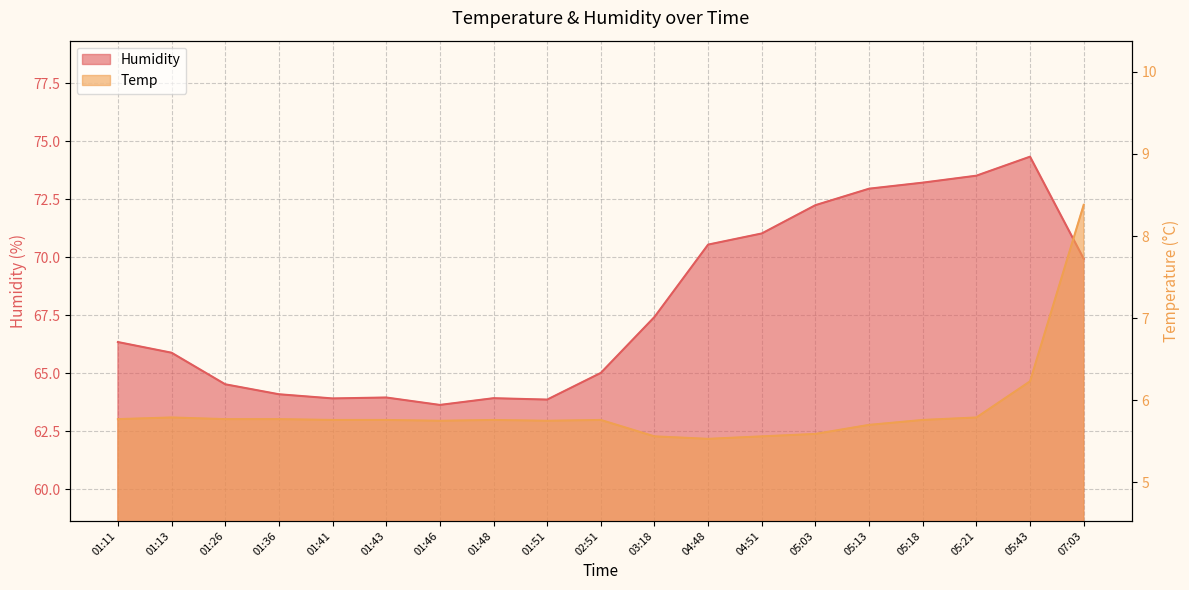

Reading left to right, list all the values displayed in this chart.

Humidity: 01:11=66.3	01:13=65.9	01:26=64.5	01:36=64.1	01:41=63.9	01:43=64.0	01:46=63.6	01:48=63.9	01:51=63.9	02:51=65.0	03:18=67.4	04:48=70.5	04:51=71.0	05:03=72.2	05:13=73.0	05:18=73.2	05:21=73.5	05:43=74.3	07:03=69.9
Temp: 01:11=5.8	01:13=5.8	01:26=5.8	01:36=5.8	01:41=5.8	01:43=5.8	01:46=5.8	01:48=5.8	01:51=5.8	02:51=5.8	03:18=5.6	04:48=5.5	04:51=5.6	05:03=5.6	05:13=5.7	05:18=5.8	05:21=5.8	05:43=6.2	07:03=8.4